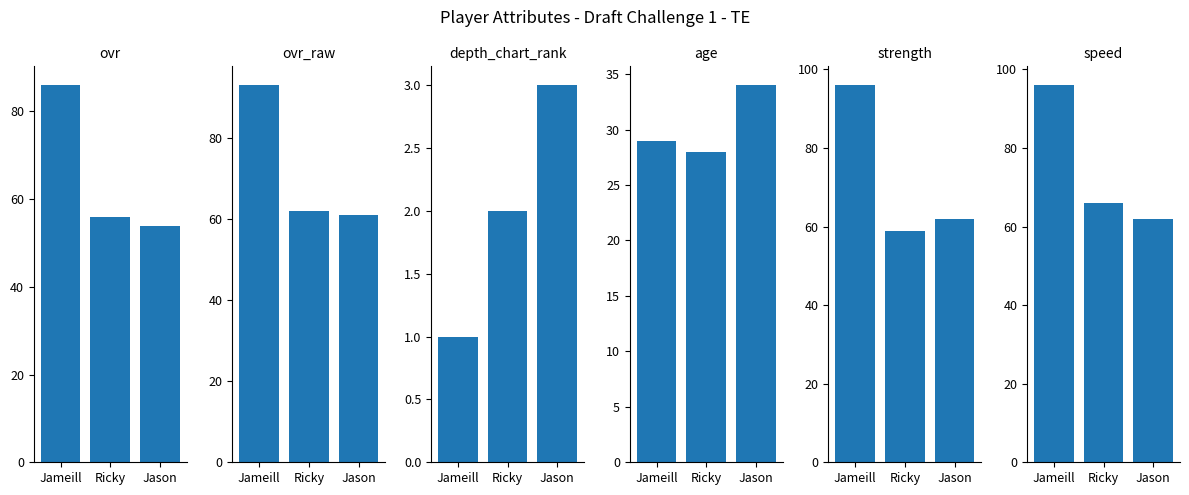

Reading left to right, what are all the values shown in this chart?

ovr: 86	56	54
ovr_raw: 93	62	61
depth_chart_rank: 1	2	3
age: 29	28	34
strength: 96	59	62
speed: 96	66	62